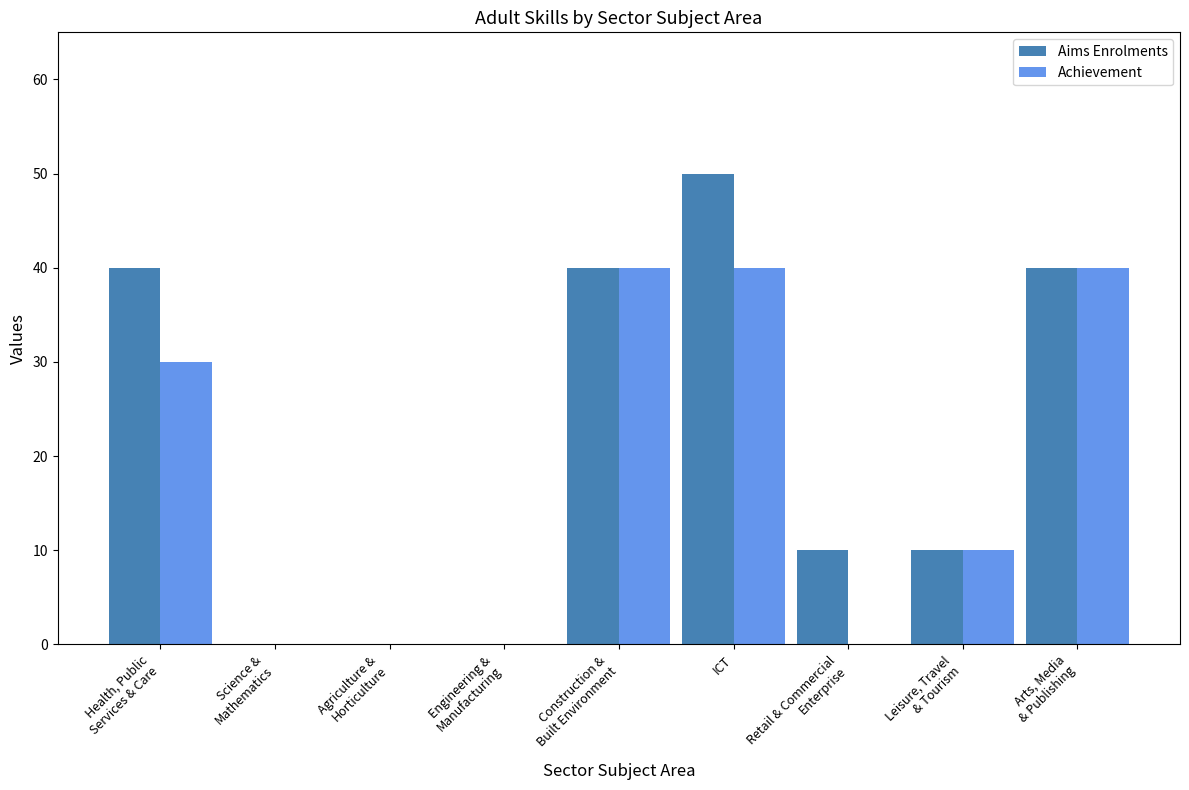

Reading left to right, extract all data points from this chart.

Aims Enrolments: 40	0	0	0	40	50	10	10	40
Achievement: 30	0	0	0	40	40	0	10	40